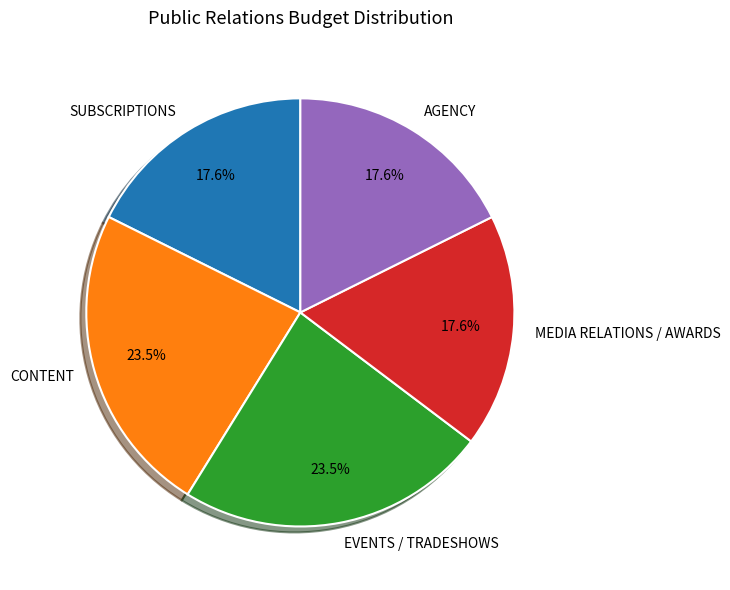

The MEDIA RELATIONS / AWARDS slice represents 18% of the pie. True or false?

True